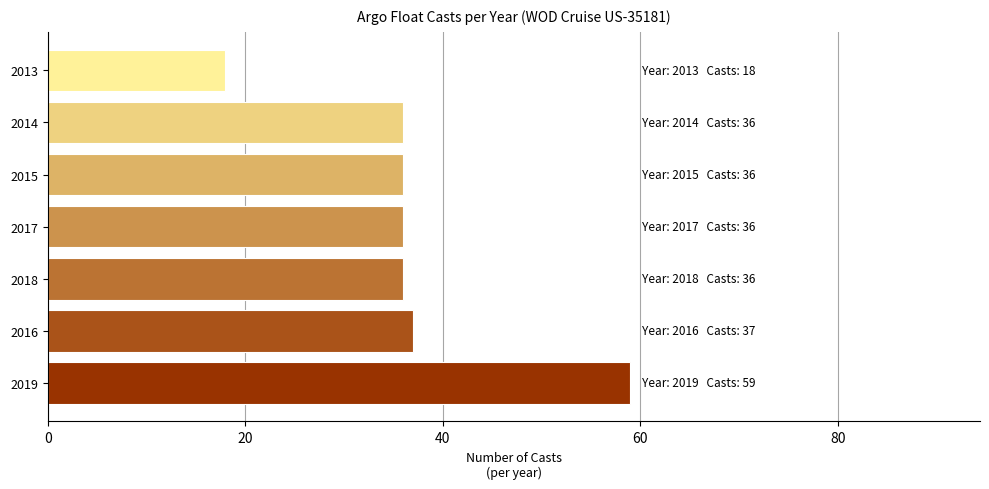

What is the approximate value at 2019?

59